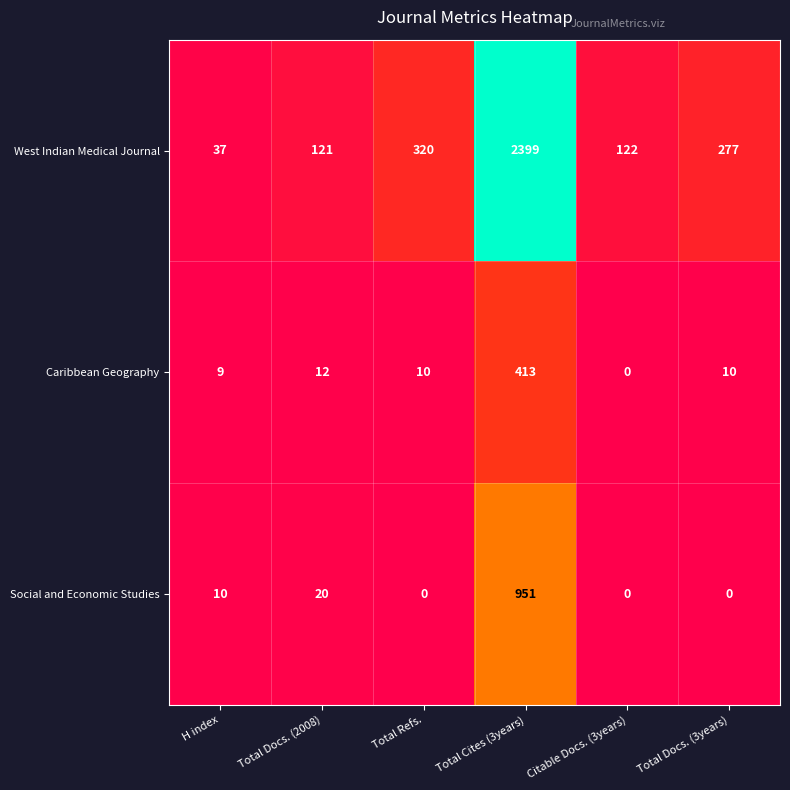

Rank the series by their maximum value, from highest to lowest.

West Indian Medical Journal, Social and Economic Studies, Caribbean Geography